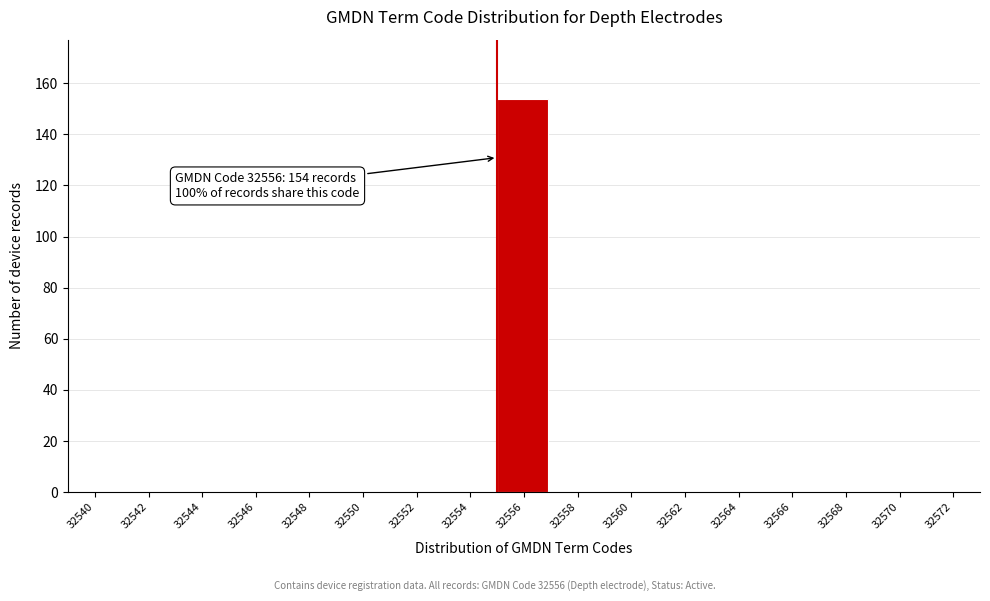

Reading left to right, transcribe all the data shown in this chart.

32540=0	32542=0	32544=0	32546=0	32548=0	32550=0	32552=0	32554=0	32556=154	32558=0	32560=0	32562=0	32564=0	32566=0	32568=0	32570=0	32572=0